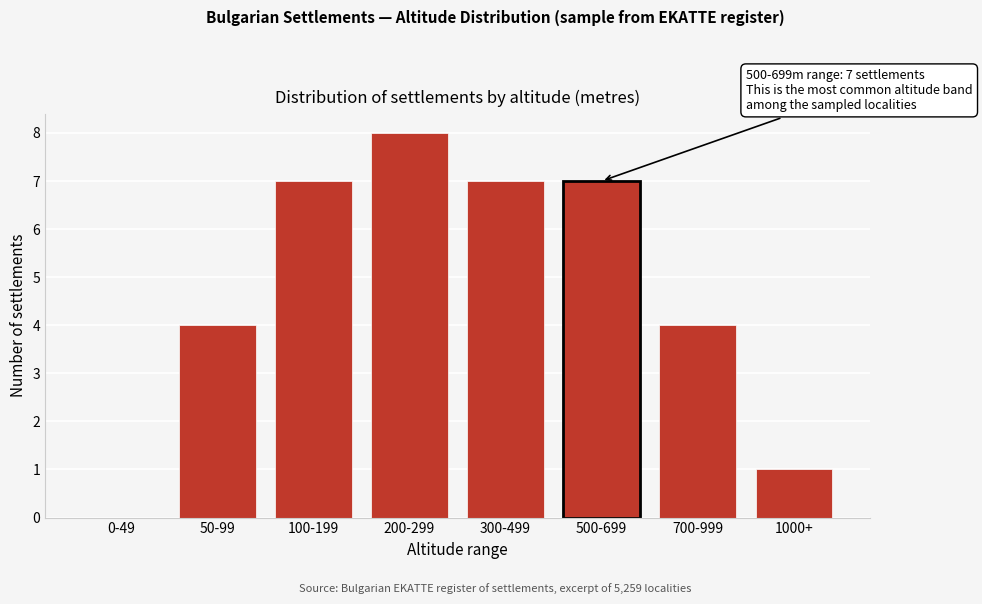

Reading left to right, what are all the values shown in this chart?

0-49=0	50-99=4	100-199=7	200-299=8	300-499=7	500-699=7	700-999=4	1000+=1